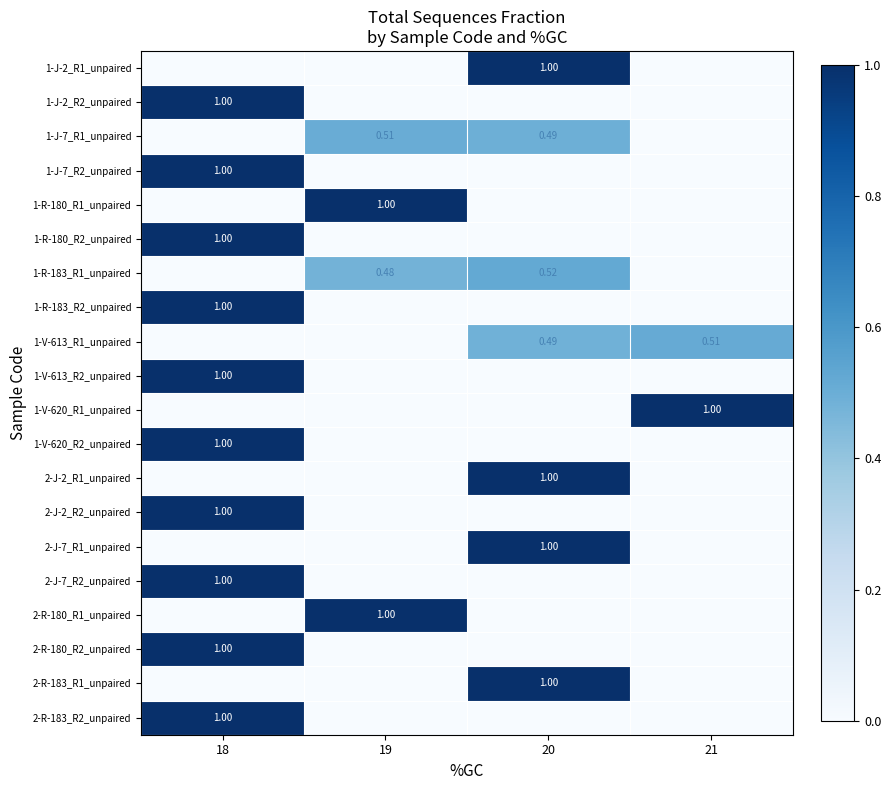

What is the maximum value shown in the chart?

1.0